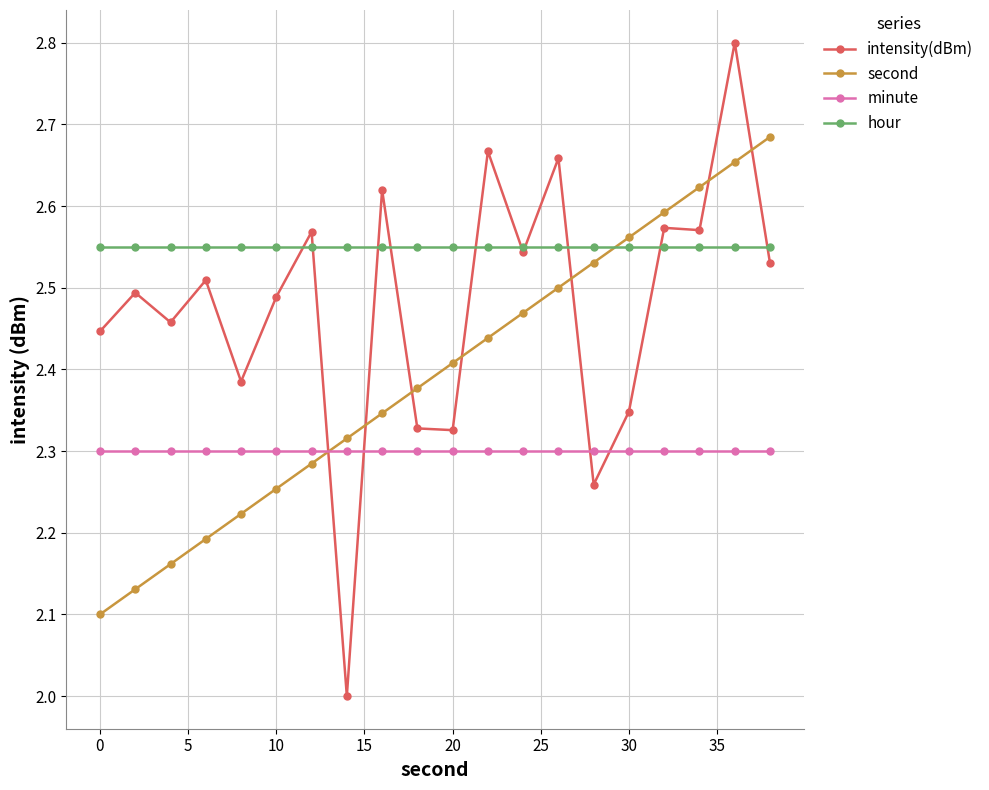

Which series has the widest spread of values?

intensity(dBm)